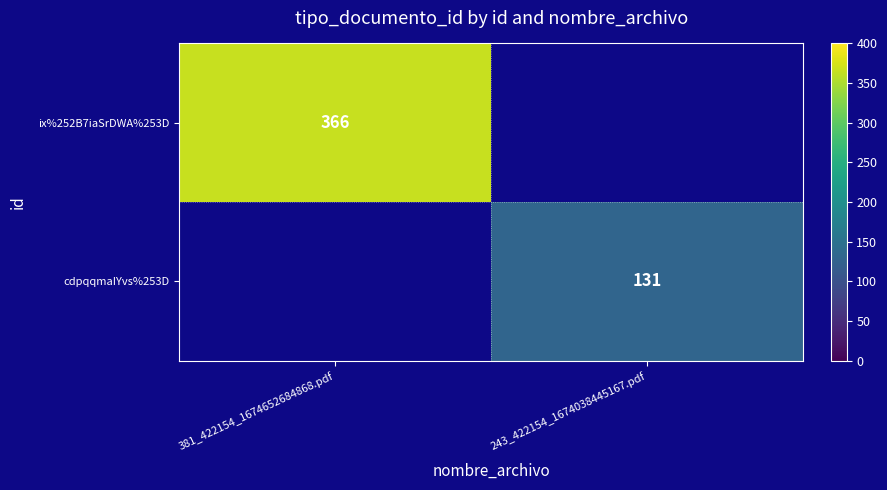

True or false: cdpqqmaIYvs%253D has a value of 223 at 243_422154_1674038445167.pdf.

False